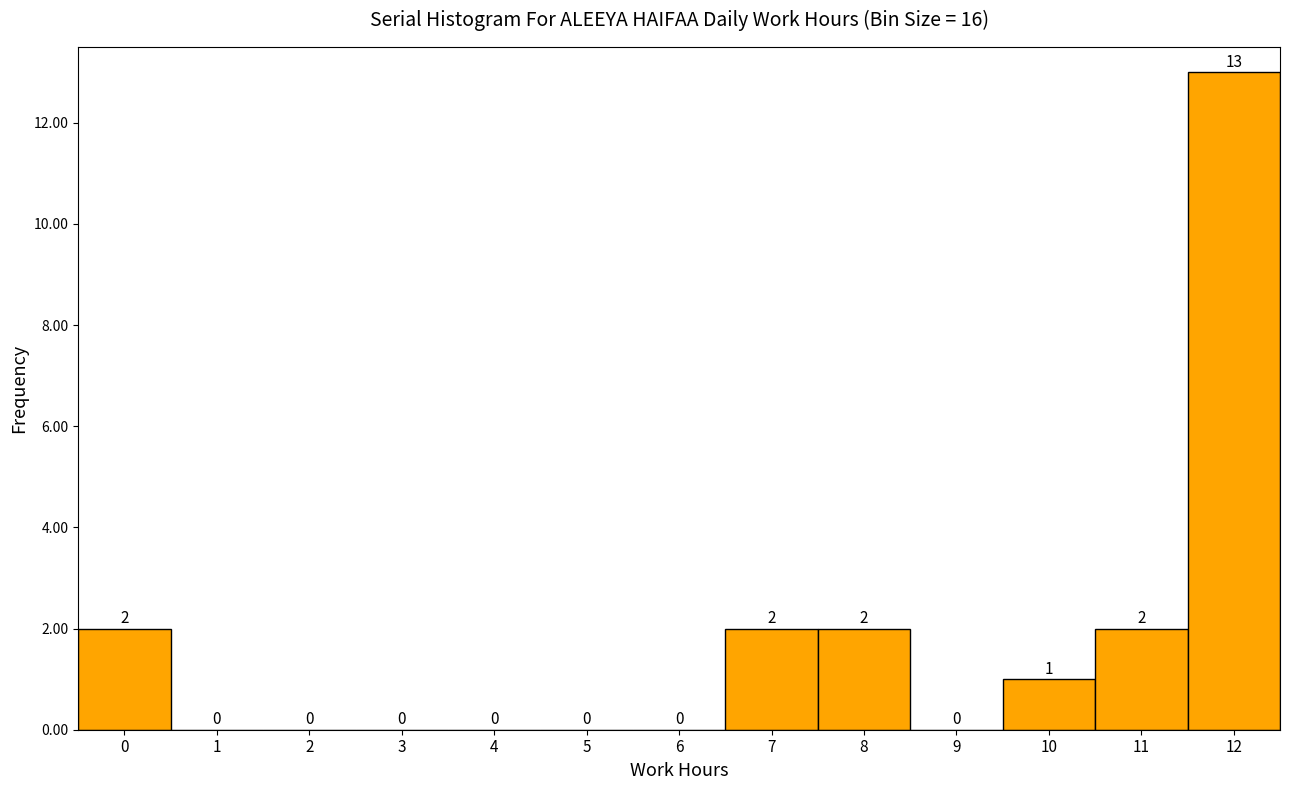

Reading left to right, transcribe all the data shown in this chart.

0=2	1=0	2=0	3=0	4=0	5=0	6=0	7=2	8=2	9=0	10=1	11=2	12=13